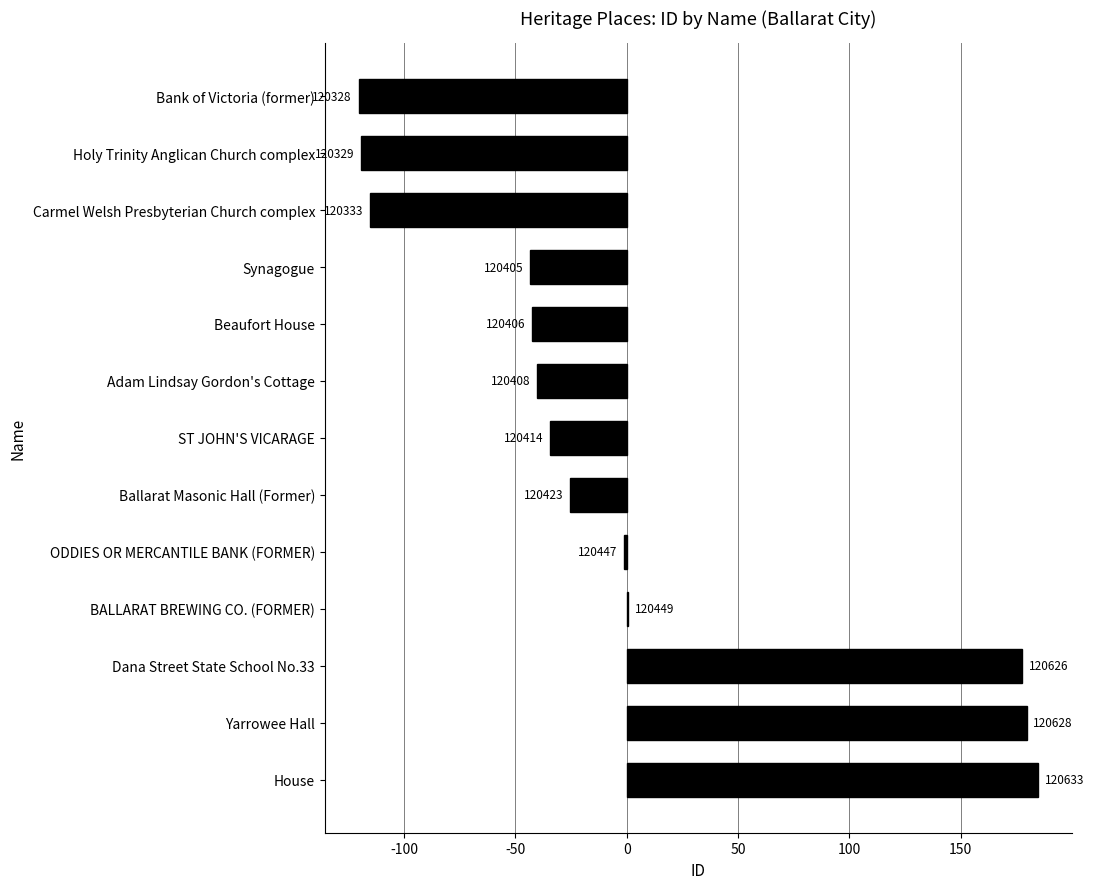

Are the bars horizontal?

Yes